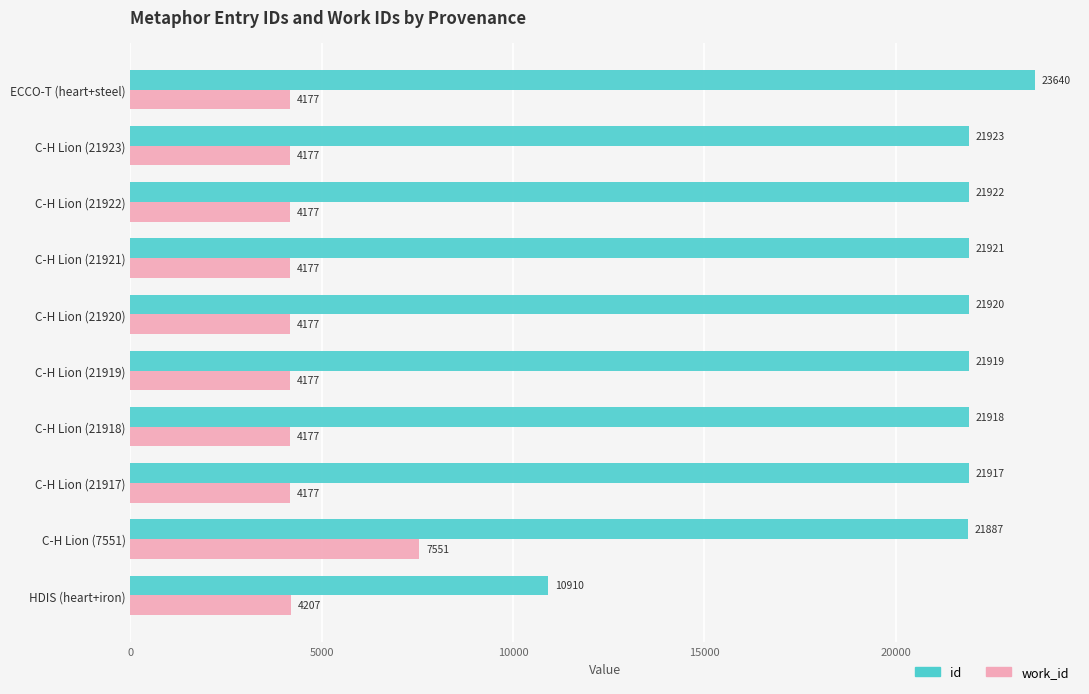

The value of work_id at C-H Lion (21923) is 2820. True or false?

False